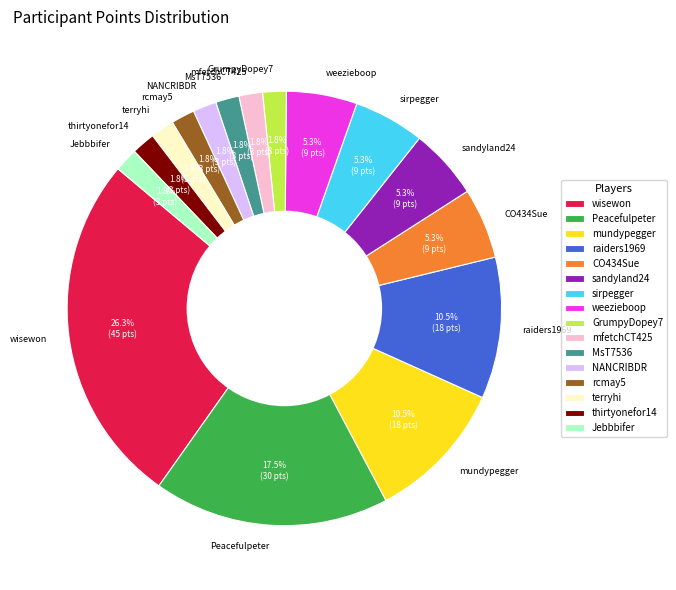

Count the number of slices in the pie.

16